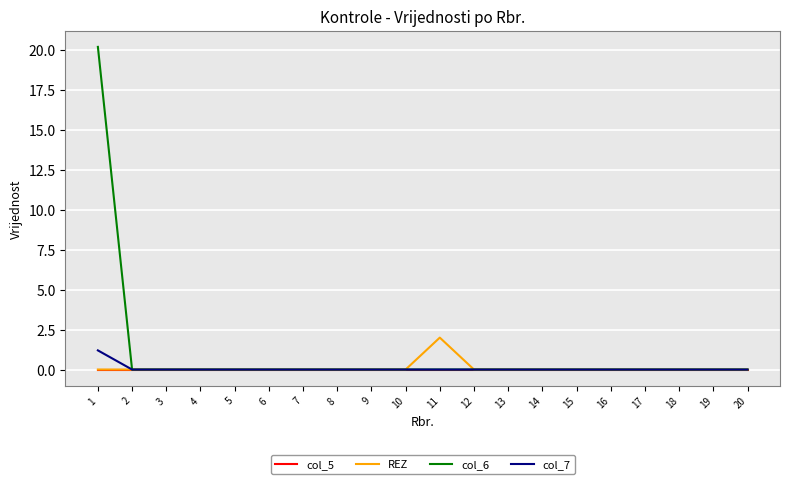

Which series changed the most between 1 and 18?

col_6